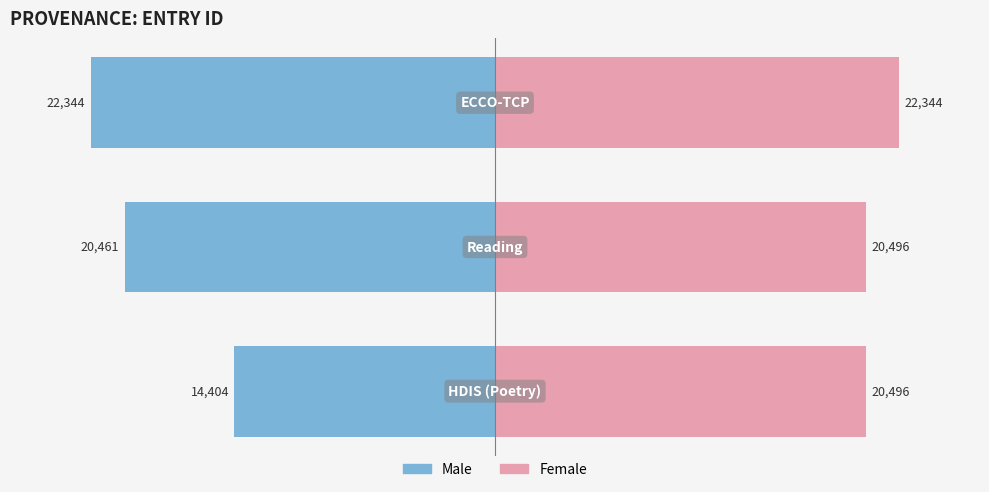

List the series in order of their peak value, highest first.

Female, Male